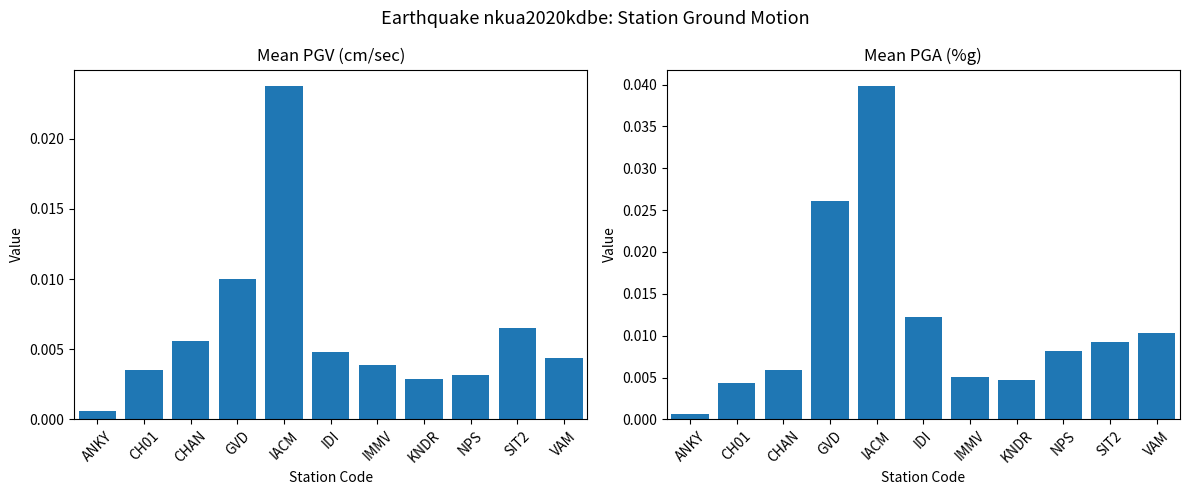

Is it true that Mean PGV (cm/sec) equals 0.0 at GVD?

False